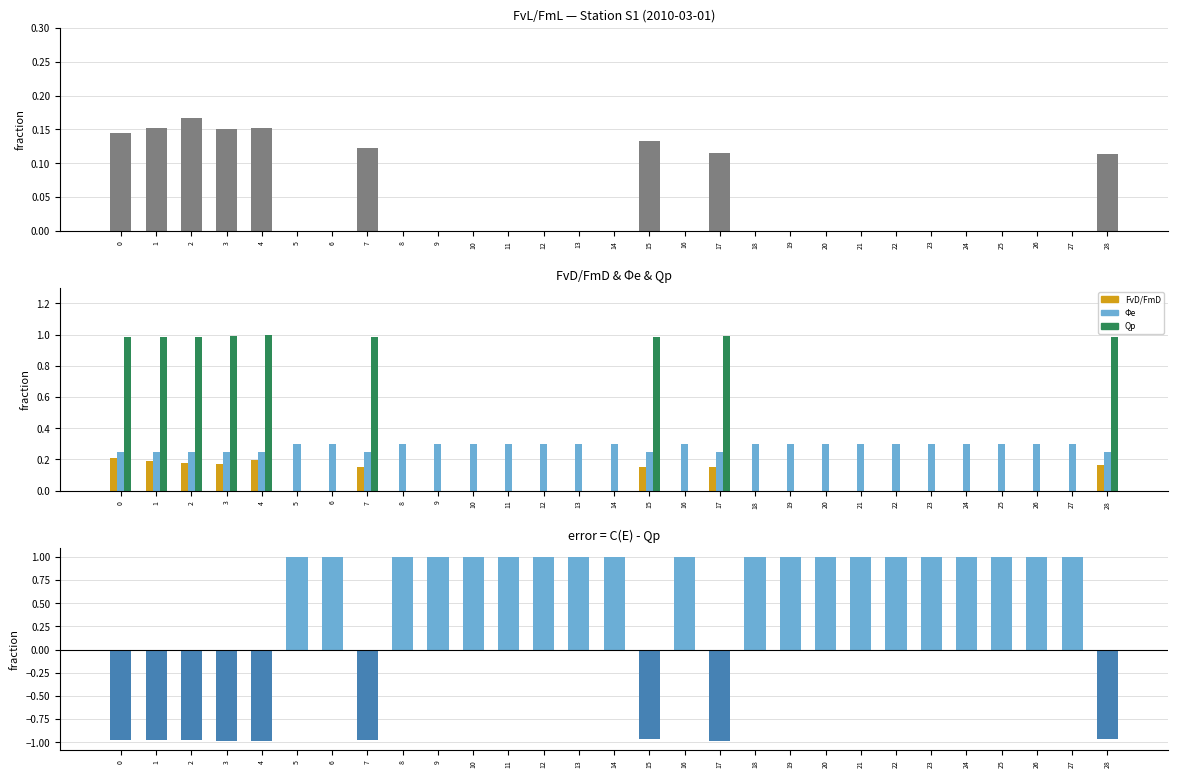

At which label is FvD/FmD closest to 0?

5